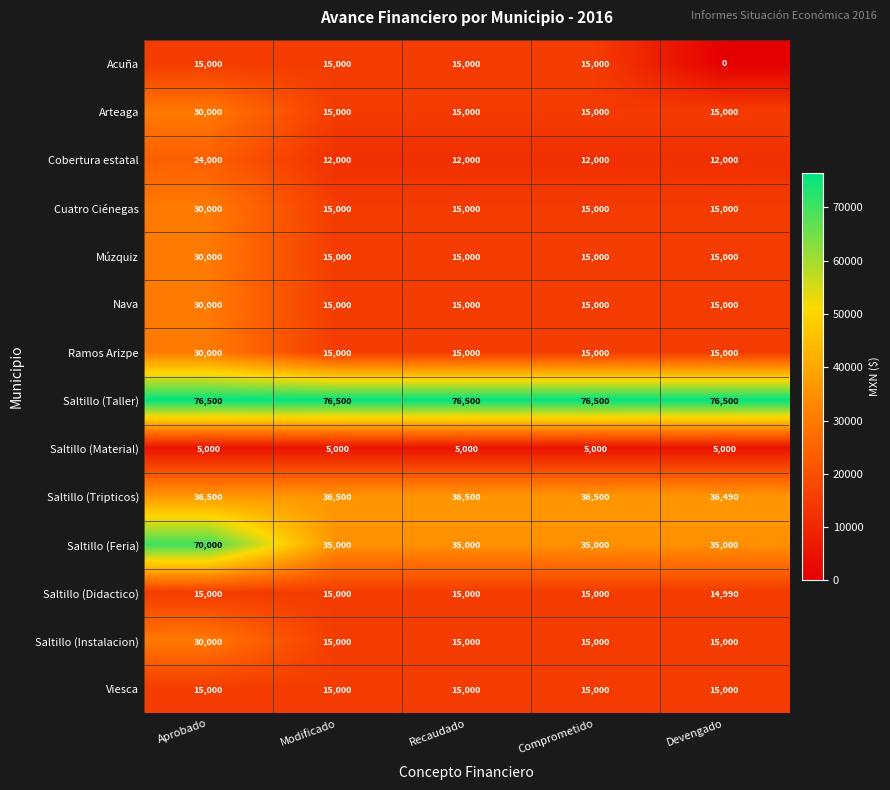

What is the difference between the maximum and second lowest values in the Ramos Arizpe series?

15000